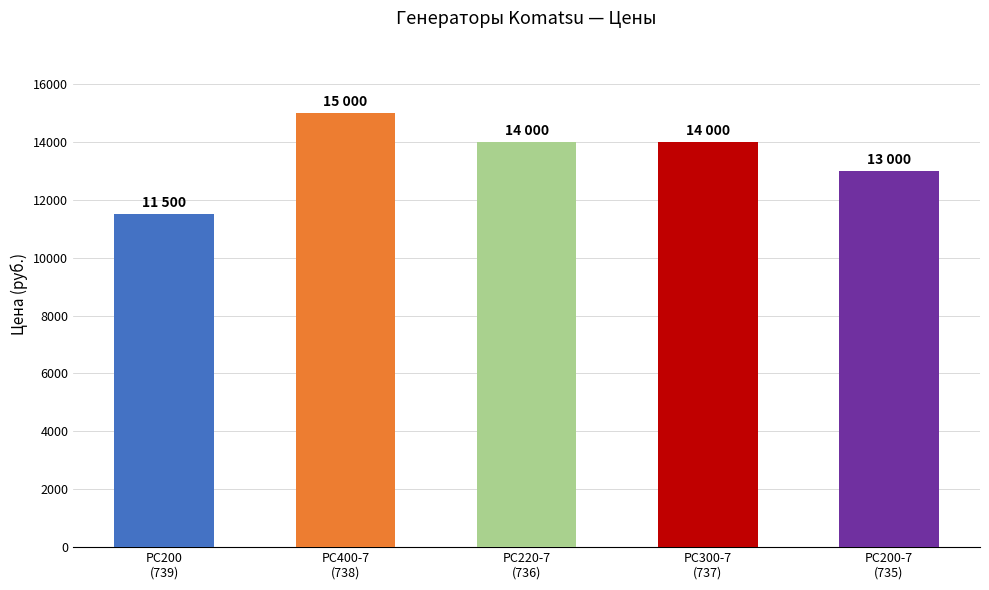

What is the maximum value shown in the chart?

15000